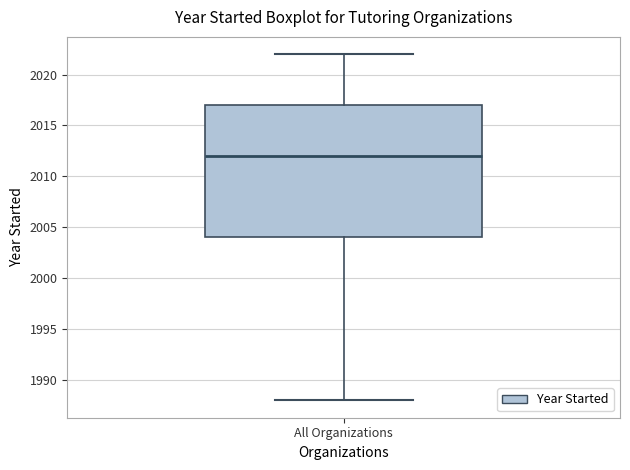

Transcribe this box plot: give where the median line is, the range the box spans, and where the two whiskers end, as read against the y-axis. The values are not printed on the chart, so give them approximately, as read against the axis.

median 2012, box 2004 to 2017, whiskers 1988 to 2022